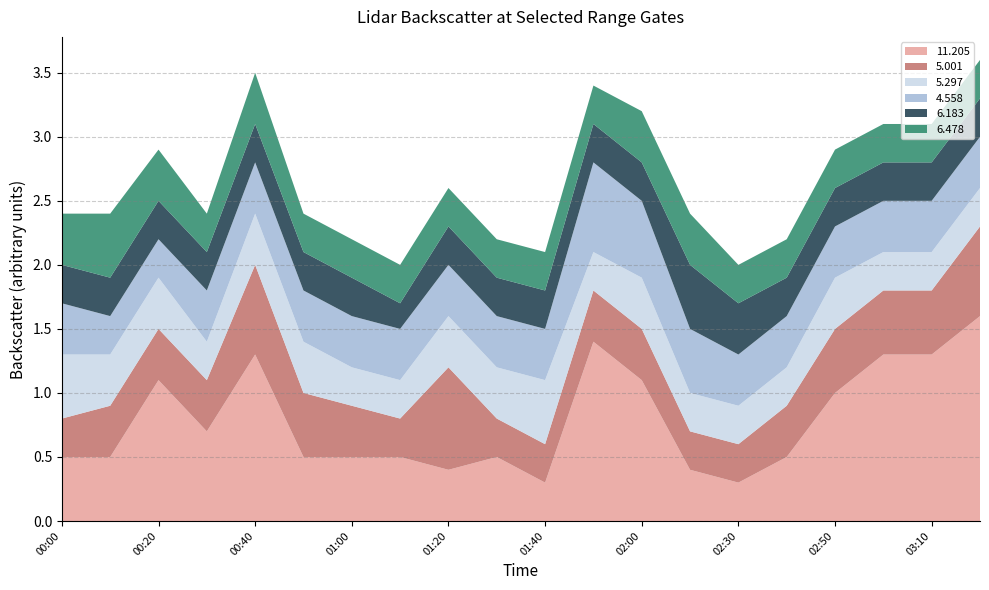

Reading left to right, what are all the values shown in this chart?

11.205: 0.5	0.5	1.1	0.7	1.3	0.5	0.5	0.5	0.4	0.5	0.3	1.4	1.1	0.4	0.3	0.5	1.0	1.3	1.3	1.6
5.001: 0.3	0.4	0.4	0.4	0.7	0.5	0.4	0.3	0.8	0.3	0.3	0.4	0.4	0.3	0.3	0.4	0.5	0.5	0.5	0.7
5.297: 0.5	0.4	0.4	0.3	0.4	0.4	0.3	0.3	0.4	0.4	0.5	0.3	0.4	0.3	0.3	0.3	0.4	0.3	0.3	0.3
4.558: 0.4	0.3	0.3	0.4	0.4	0.4	0.4	0.4	0.4	0.4	0.4	0.7	0.6	0.5	0.4	0.4	0.4	0.4	0.4	0.4
6.183: 0.3	0.3	0.3	0.3	0.3	0.3	0.3	0.2	0.3	0.3	0.3	0.3	0.3	0.5	0.4	0.3	0.3	0.3	0.3	0.3
6.478: 0.4	0.5	0.4	0.3	0.4	0.3	0.3	0.3	0.3	0.3	0.3	0.3	0.4	0.4	0.3	0.3	0.3	0.3	0.3	0.3